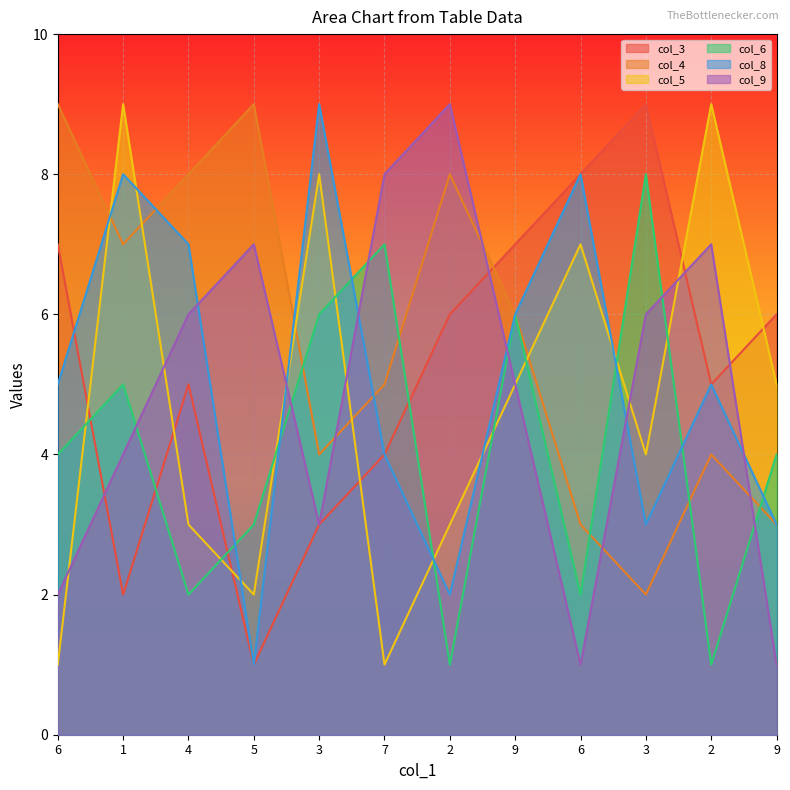

What are all the series names shown in the legend?

col_3, col_4, col_5, col_6, col_8, col_9